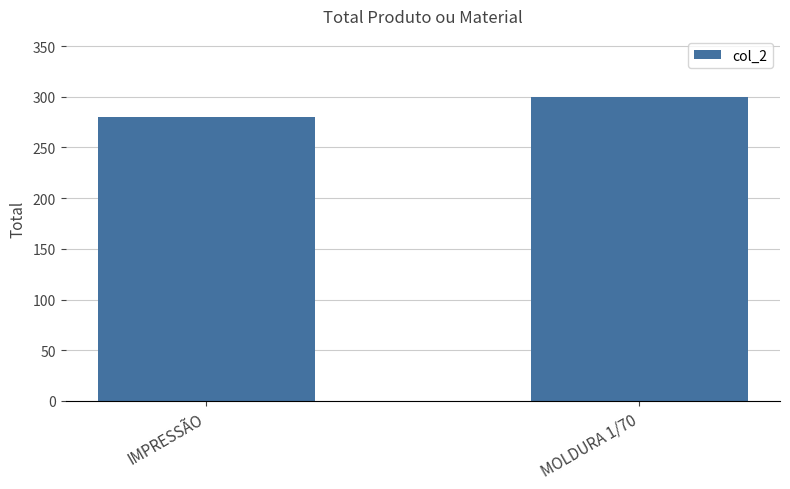

The value at IMPRESSÃO is 418. True or false?

False